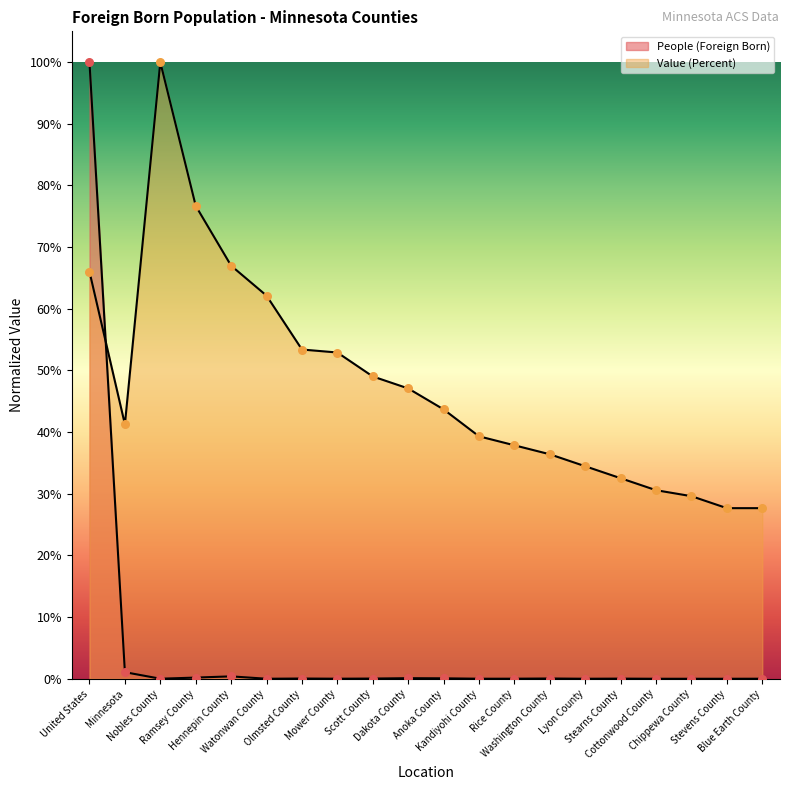

What is the total value across all series at Minnesota?

0.4